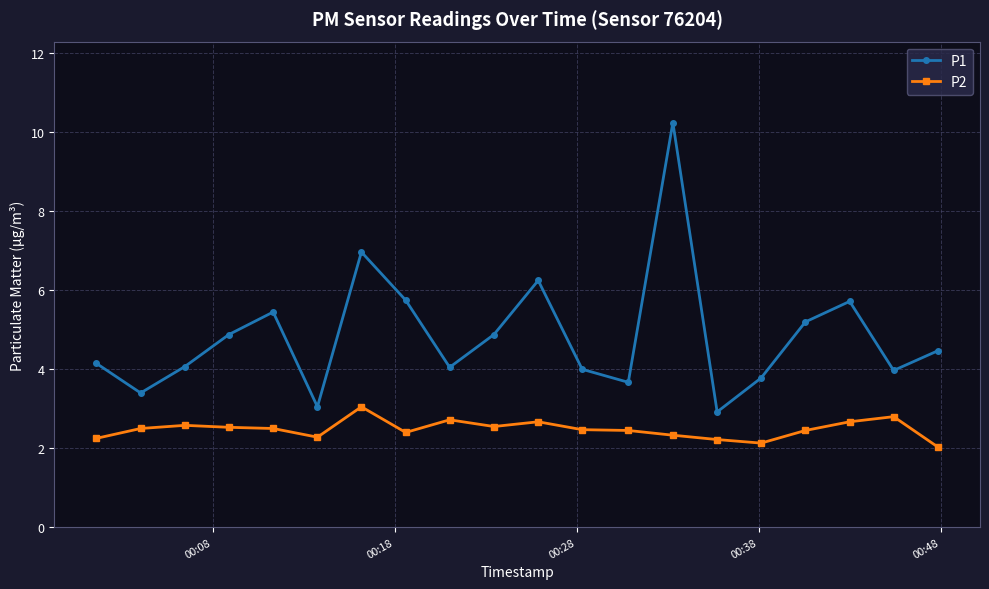

What is the sum of all P2 values?

49.6